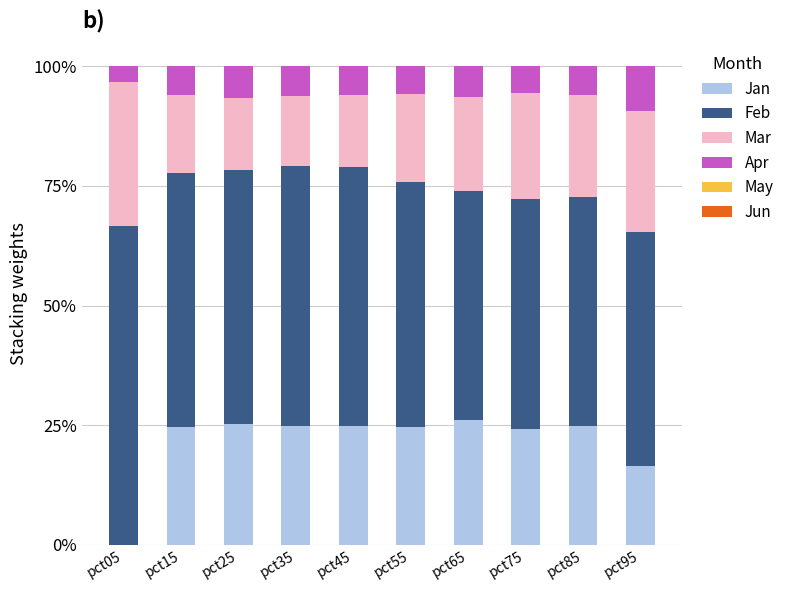

What is the sum of the Feb values at pct55 and pct65?

1.0